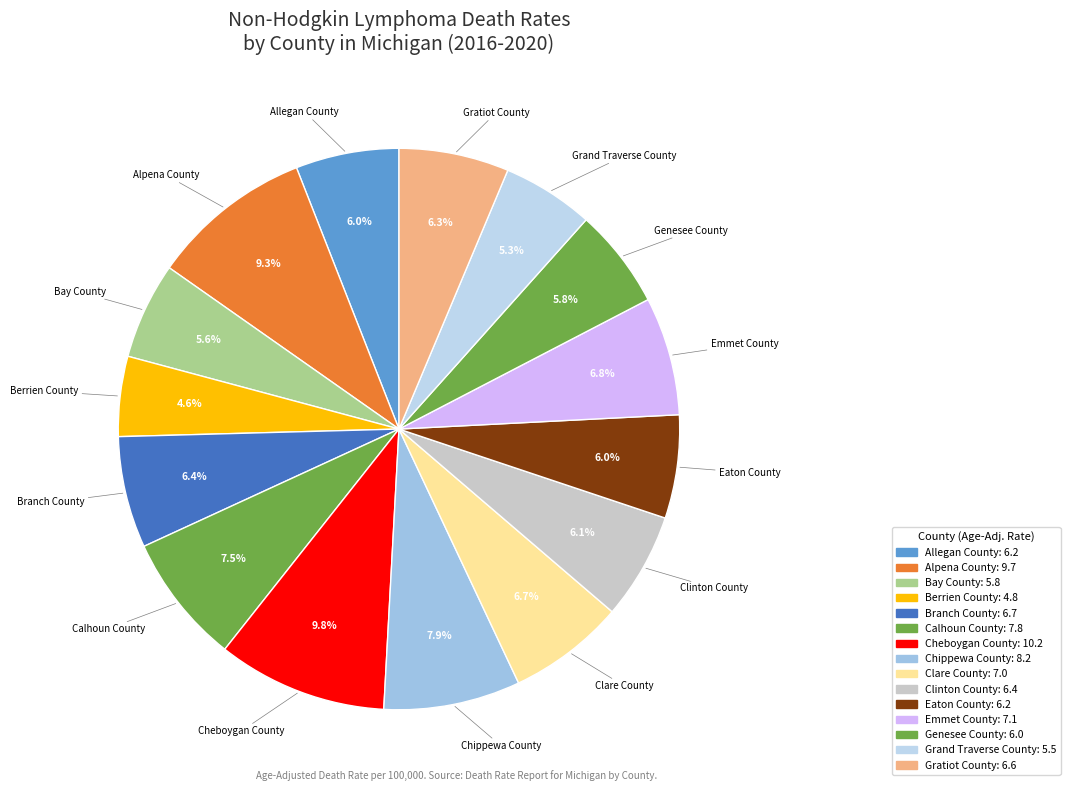

Count the number of slices in the pie.

15